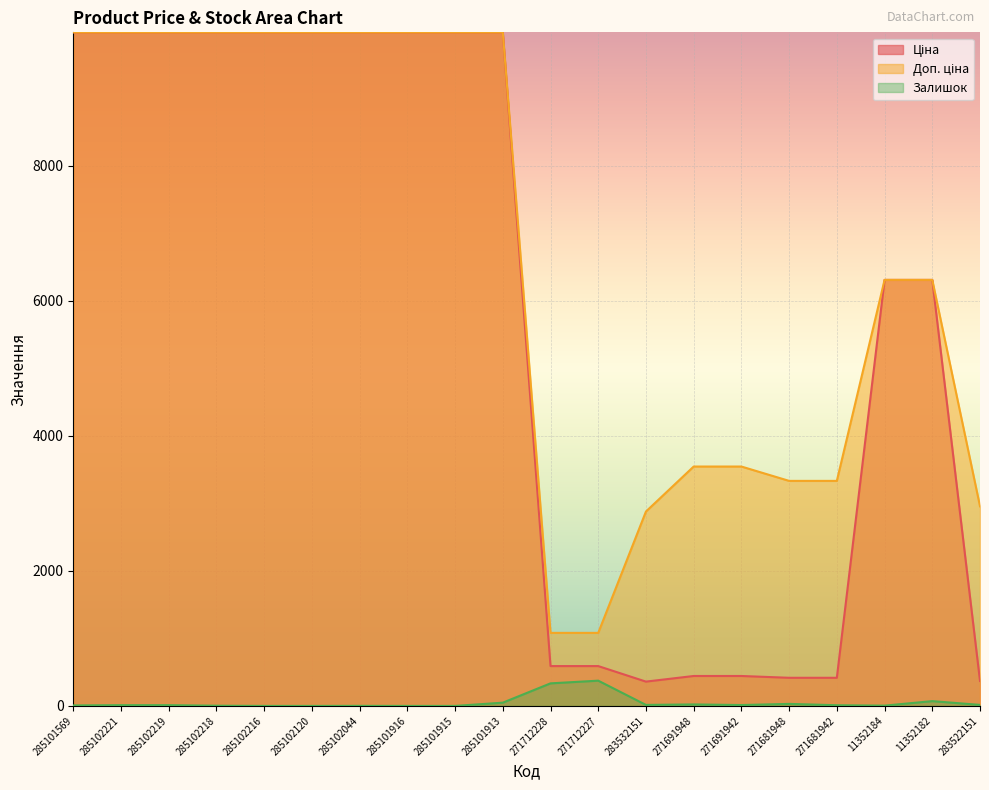

Reading left to right, transcribe all the data shown in this chart.

Ціна: 285101569=9975.0	285102221=9975.0	285102219=9975.0	285102218=9975.0	285102216=9975.0	285102120=9975.0	285102044=9975.0	285101916=9975.0	285101915=9975.0	285101913=9975.0	271712228=589.9	271712227=589.9	283532151=359.9	271691948=443.1	271691942=443.1	271681948=416.6	271681942=416.6	11352184=6308.8	11352182=6308.8	283522151=369.5
Доп. ціна: 285101569=9975.0	285102221=9975.0	285102219=9975.0	285102218=9975.0	285102216=9975.0	285102120=9975.0	285102044=9975.0	285101916=9975.0	285101915=9975.0	285101913=9975.0	271712228=1081.7	271712227=1081.7	283532151=2878.8	271691948=3545.0	271691942=3545.0	271681948=3332.5	271681942=3332.5	11352184=6308.8	11352182=6308.8	283522151=2955.8
Залишок: 285101569=7.0	285102221=11.0	285102219=11.0	285102218=3.0	285102216=0.0	285102120=0.0	285102044=1.0	285101916=0.0	285101915=0.0	285101913=48.0	271712228=334.0	271712227=374.0	283532151=15.0	271691948=22.0	271691942=13.0	271681948=30.0	271681942=10.0	11352184=4.0	11352182=71.0	283522151=15.0